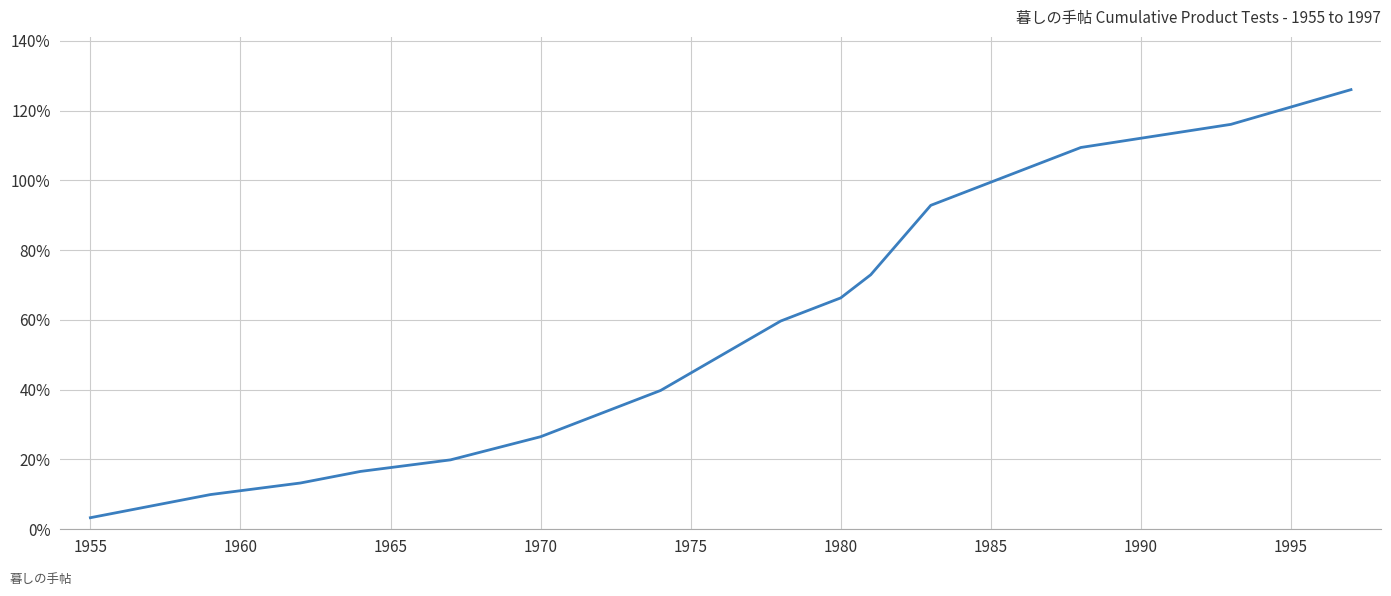

How many values exceed 49?

10